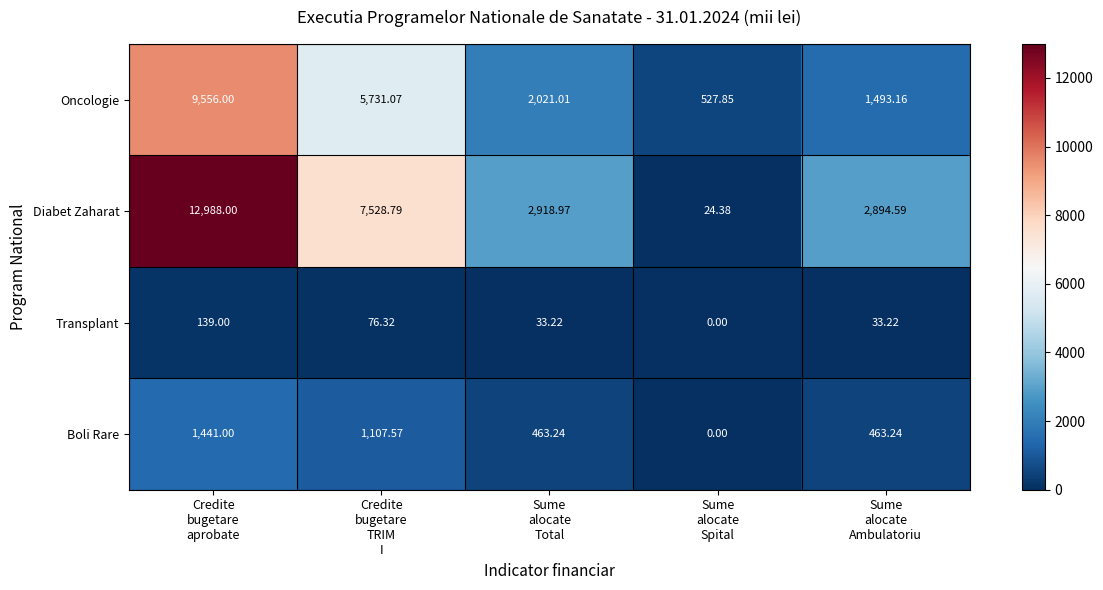

How many data points does each series have?

5